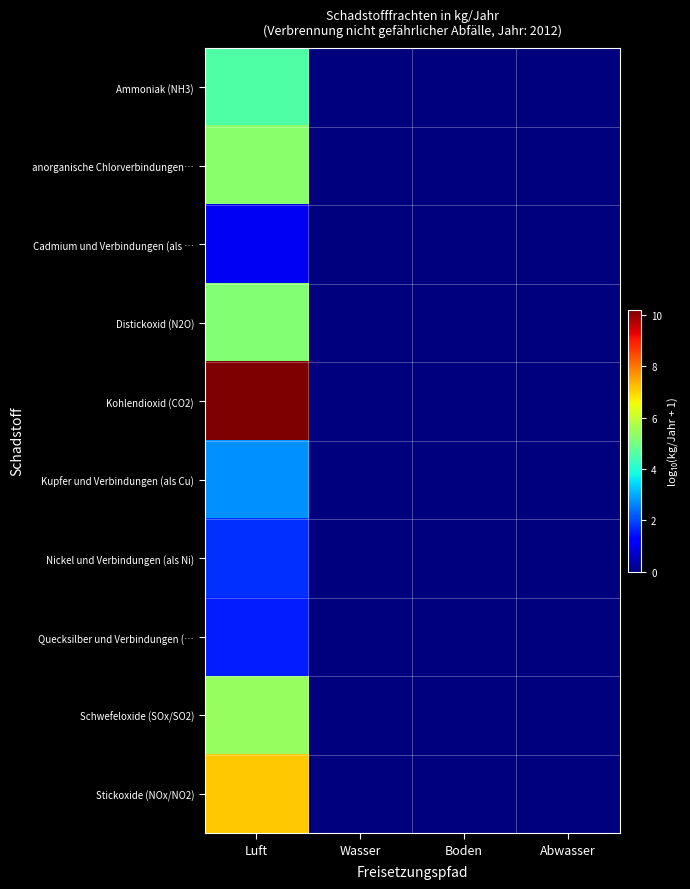

How many series are shown in this chart?

10